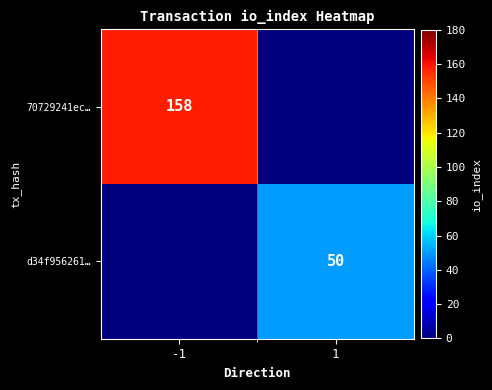

The 70729241ec… series shows 158 at -1. True or false?

True